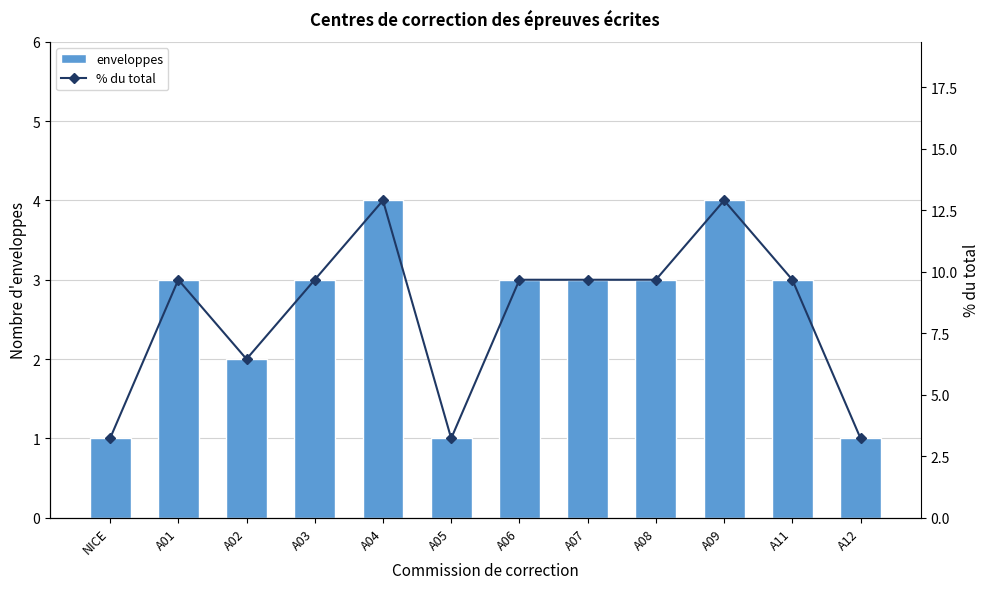

Is it true that % du total equals 6.5 at A02?

True